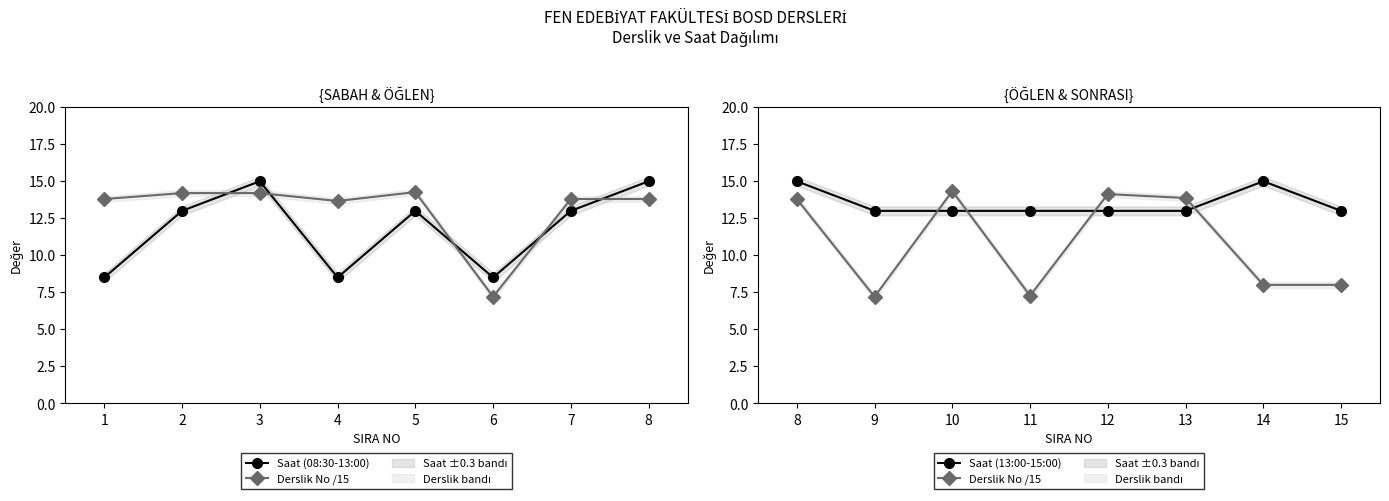

True or false: Derslik No /15 has more than 0 points higher than both neighbors.

True